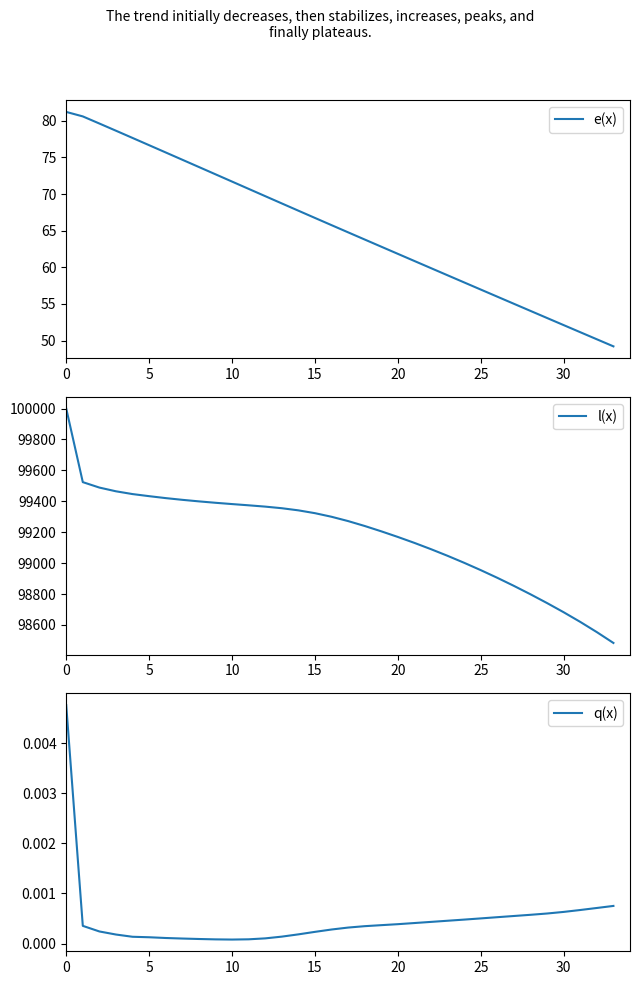

Is it true that e(x) equals 49.2 at 33?

True